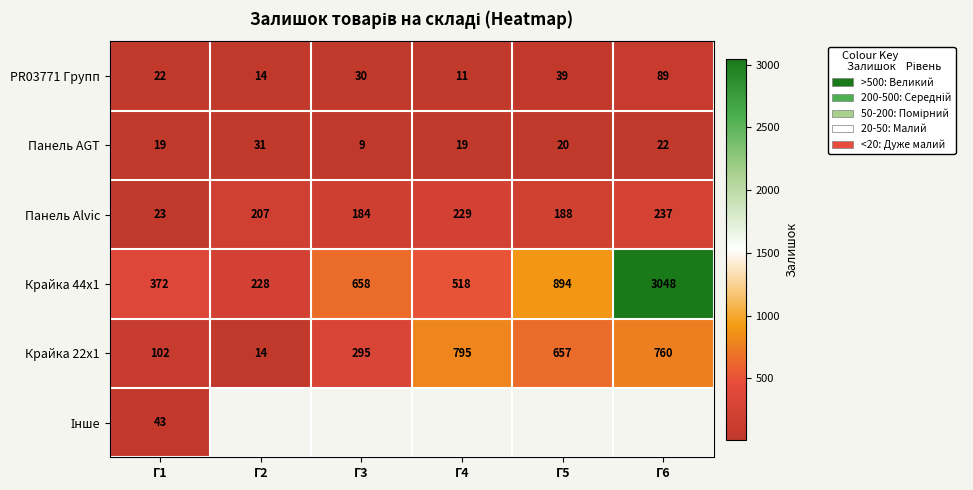

At which label does Панель Alvic reach its peak?

Г6